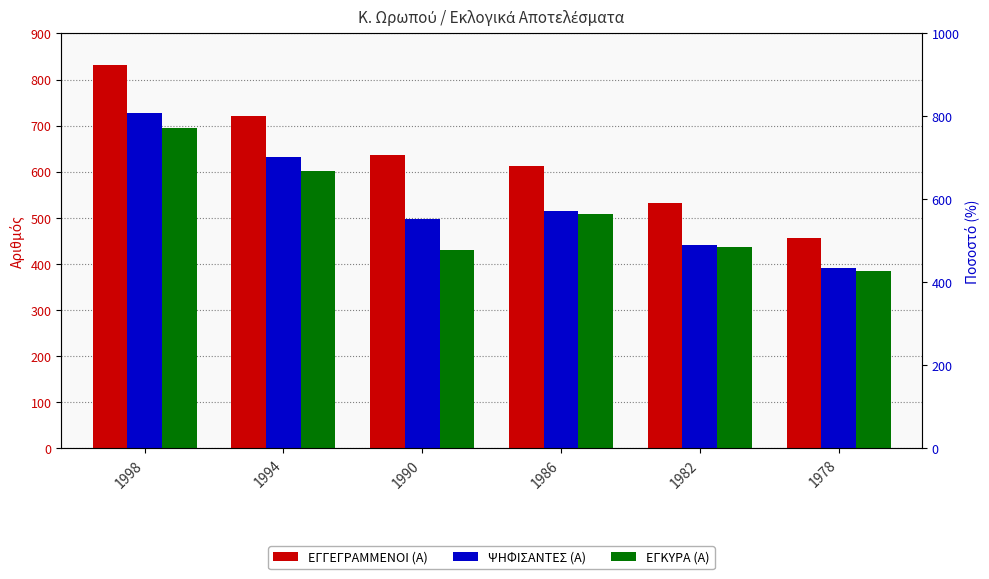

What are all the series names shown in the legend?

ΕΓΓΕΓΡΑΜΜΕΝΟΙ (Α), ΨΗΦΙΣΑΝΤΕΣ (Α), ΕΓΚΥΡΑ (Α)